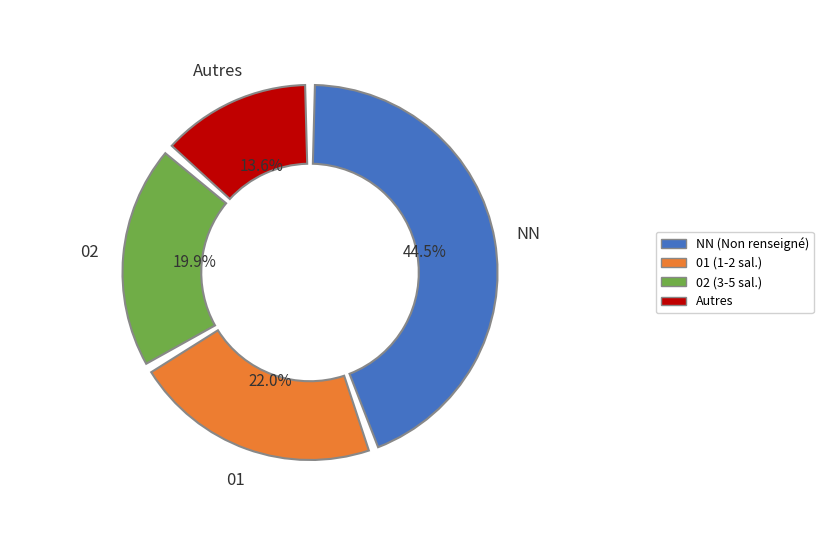

Is there any slice that represents more than half of the pie?

No